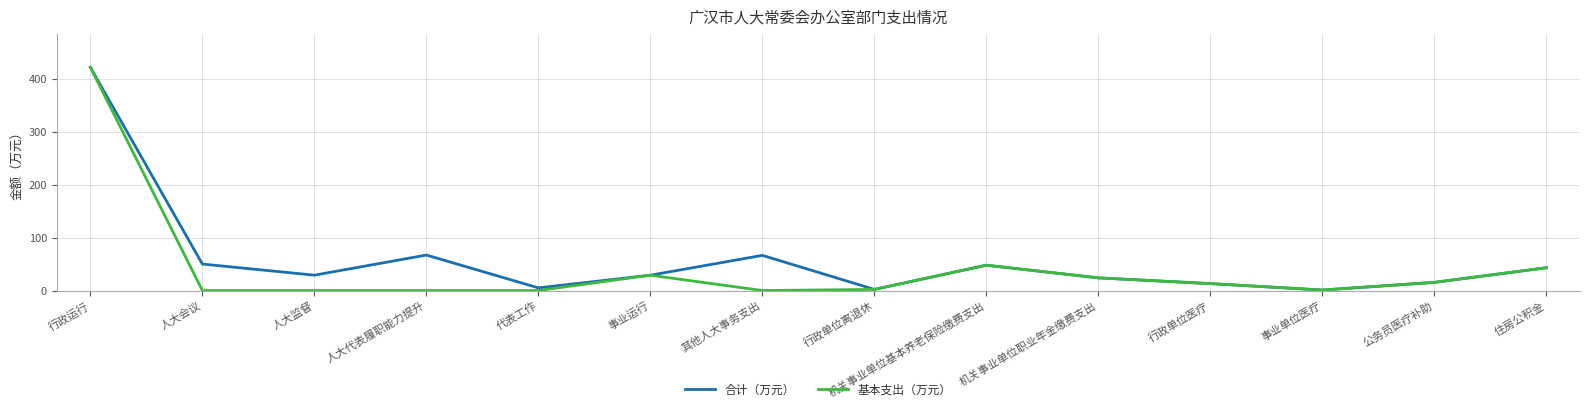

What position from the left is 机关事业单位职业年金缴费支出?

10